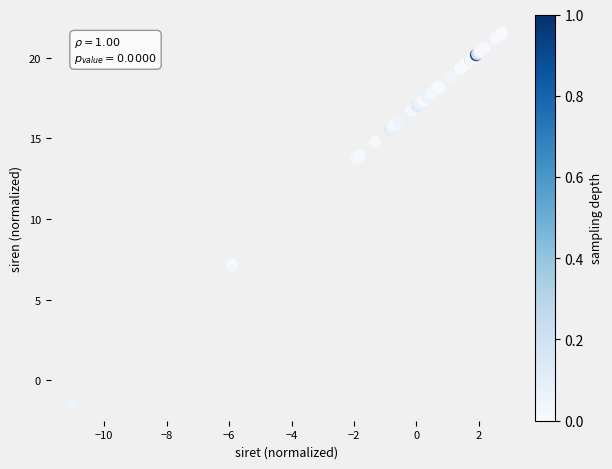

What Y value in the scatter plot is closest to 10?

7.2